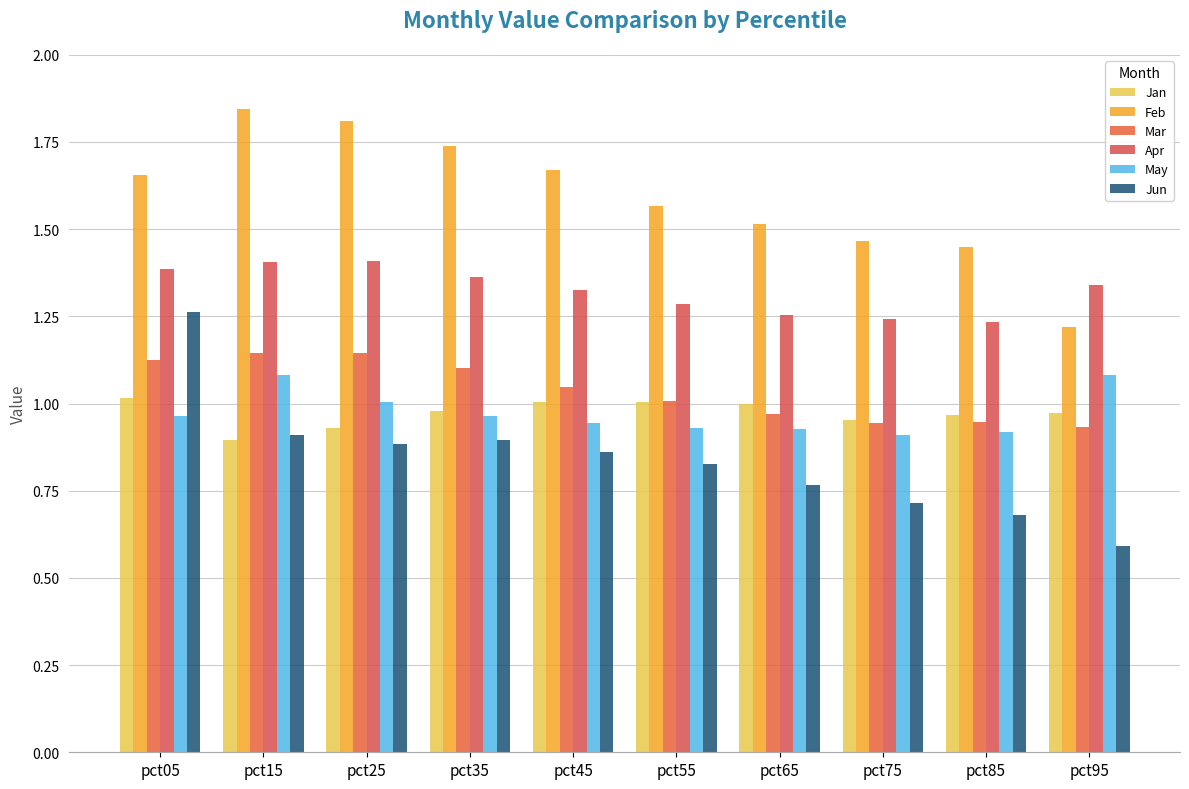

Reading left to right, what are all the values shown in this chart?

Jan: pct05=1.0	pct15=0.9	pct25=0.9	pct35=1.0	pct45=1.0	pct55=1.0	pct65=1.0	pct75=1.0	pct85=1.0	pct95=1.0
Feb: pct05=1.7	pct15=1.8	pct25=1.8	pct35=1.7	pct45=1.7	pct55=1.6	pct65=1.5	pct75=1.5	pct85=1.4	pct95=1.2
Mar: pct05=1.1	pct15=1.1	pct25=1.1	pct35=1.1	pct45=1.0	pct55=1.0	pct65=1.0	pct75=0.9	pct85=0.9	pct95=0.9
Apr: pct05=1.4	pct15=1.4	pct25=1.4	pct35=1.4	pct45=1.3	pct55=1.3	pct65=1.3	pct75=1.2	pct85=1.2	pct95=1.3
May: pct05=1.0	pct15=1.1	pct25=1.0	pct35=1.0	pct45=0.9	pct55=0.9	pct65=0.9	pct75=0.9	pct85=0.9	pct95=1.1
Jun: pct05=1.3	pct15=0.9	pct25=0.9	pct35=0.9	pct45=0.9	pct55=0.8	pct65=0.8	pct75=0.7	pct85=0.7	pct95=0.6